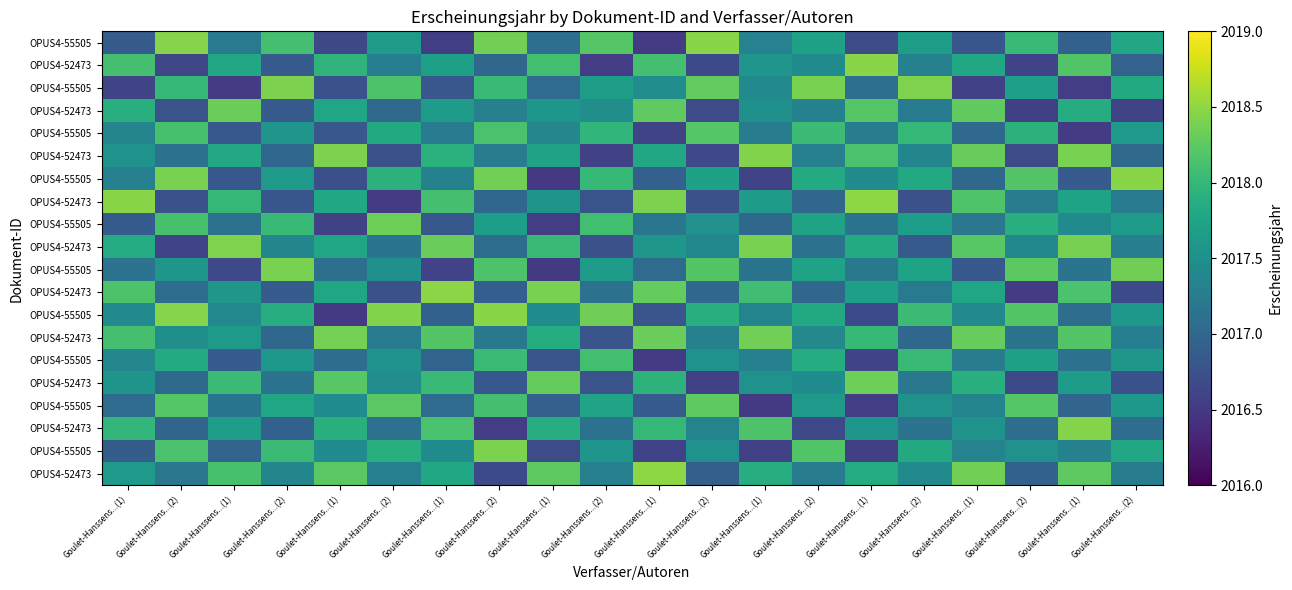

Which label corresponds to the largest value in the chart?

Goulet-Hanssens...(1)